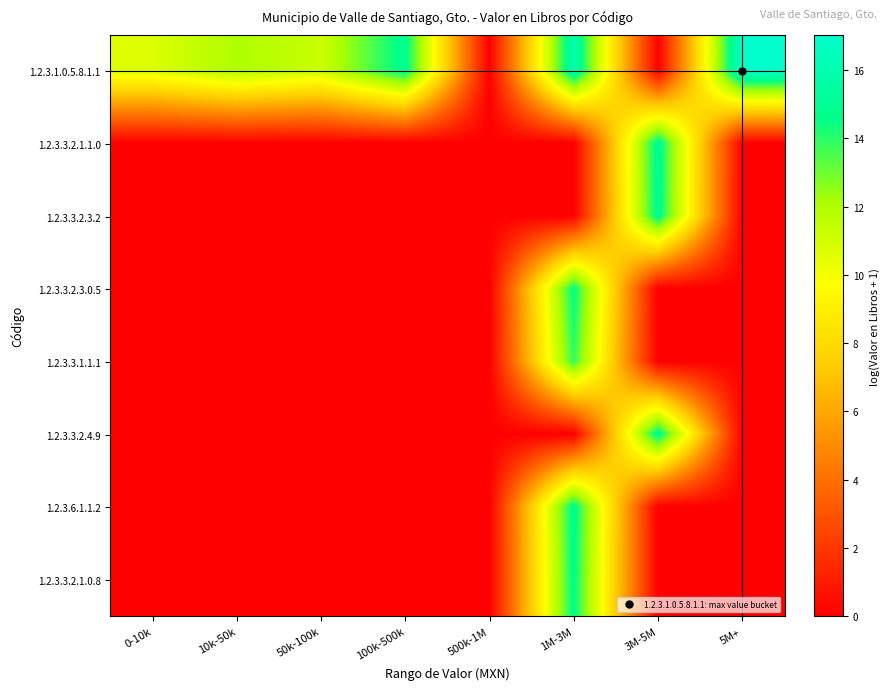

Reading left to right, transcribe all the data shown in this chart.

1.2.3.1.0.5.8.1.1: 0-10k=10.7	10k-50k=12.0	50k-100k=11.2	100k-500k=14.9	500k-1M=0.0	1M-3M=16.0	3M-5M=0.0	5M+=17.0
1.2.3.3.2.1.1.0: 0-10k=0.0	10k-50k=0.0	50k-100k=0.0	100k-500k=0.0	500k-1M=0.0	1M-3M=0.0	3M-5M=15.0	5M+=0.0
1.2.3.3.2.3.2: 0-10k=0.0	10k-50k=0.0	50k-100k=0.0	100k-500k=0.0	500k-1M=0.0	1M-3M=0.0	3M-5M=14.9	5M+=0.0
1.2.3.3.2.3.0.5: 0-10k=0.0	10k-50k=0.0	50k-100k=0.0	100k-500k=0.0	500k-1M=0.0	1M-3M=14.6	3M-5M=0.0	5M+=0.0
1.2.3.3.1.1.1: 0-10k=0.0	10k-50k=0.0	50k-100k=0.0	100k-500k=0.0	500k-1M=0.0	1M-3M=13.9	3M-5M=0.0	5M+=0.0
1.2.3.3.2.4.9: 0-10k=0.0	10k-50k=0.0	50k-100k=0.0	100k-500k=0.0	500k-1M=0.0	1M-3M=0.0	3M-5M=15.0	5M+=0.0
1.2.3.6.1.1.2: 0-10k=0.0	10k-50k=0.0	50k-100k=0.0	100k-500k=0.0	500k-1M=0.0	1M-3M=14.9	3M-5M=0.0	5M+=0.0
1.2.3.3.2.1.0.8: 0-10k=0.0	10k-50k=0.0	50k-100k=0.0	100k-500k=0.0	500k-1M=0.0	1M-3M=14.7	3M-5M=0.0	5M+=0.0